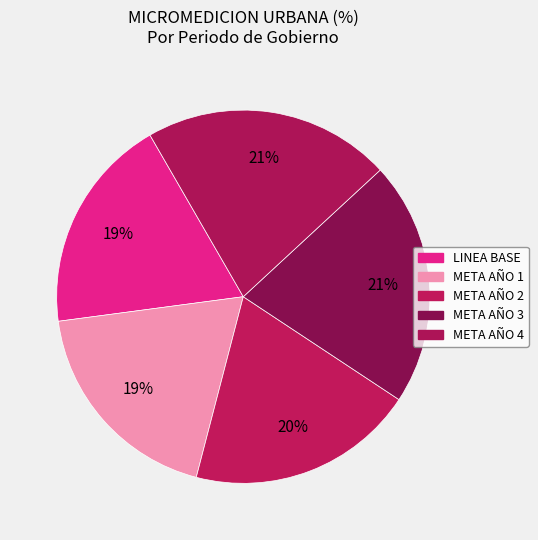

To the nearest percent, what is the difference between the META AÑO 1 and META AÑO 2 slice percentages?

1%